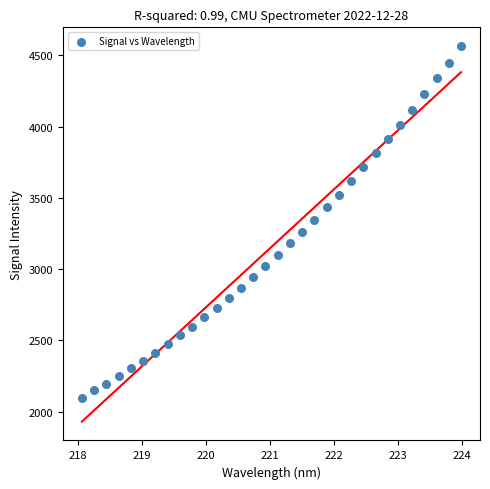

What is the range of Y values (max minus min)?

2467.1